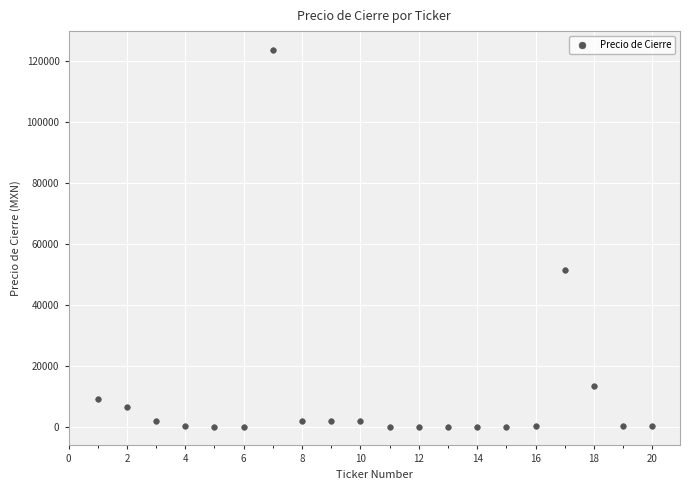

What is the range of X values (max minus min)?

19.0